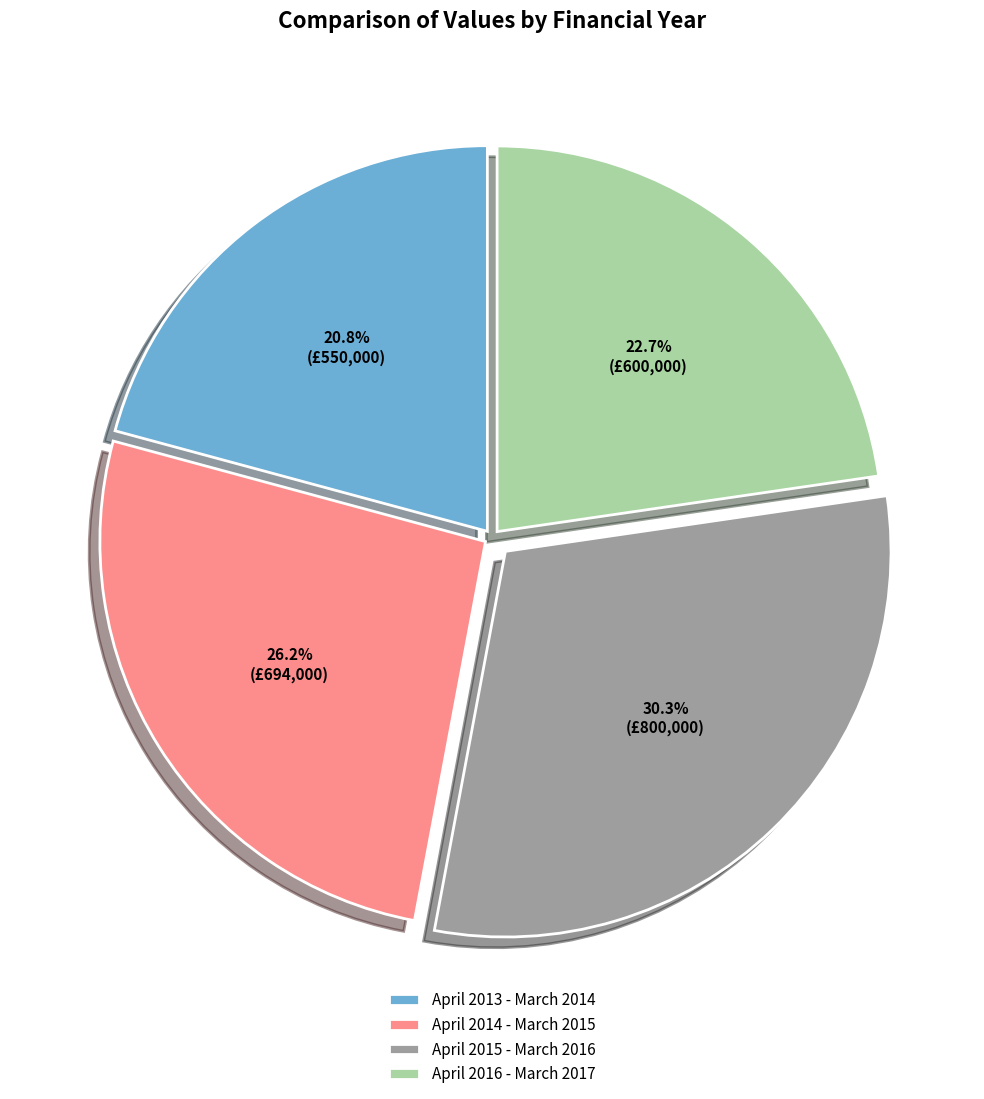

What is the ratio of the value at April 2016 - March 2017 to the value at April 2013 - March 2014?

1.1